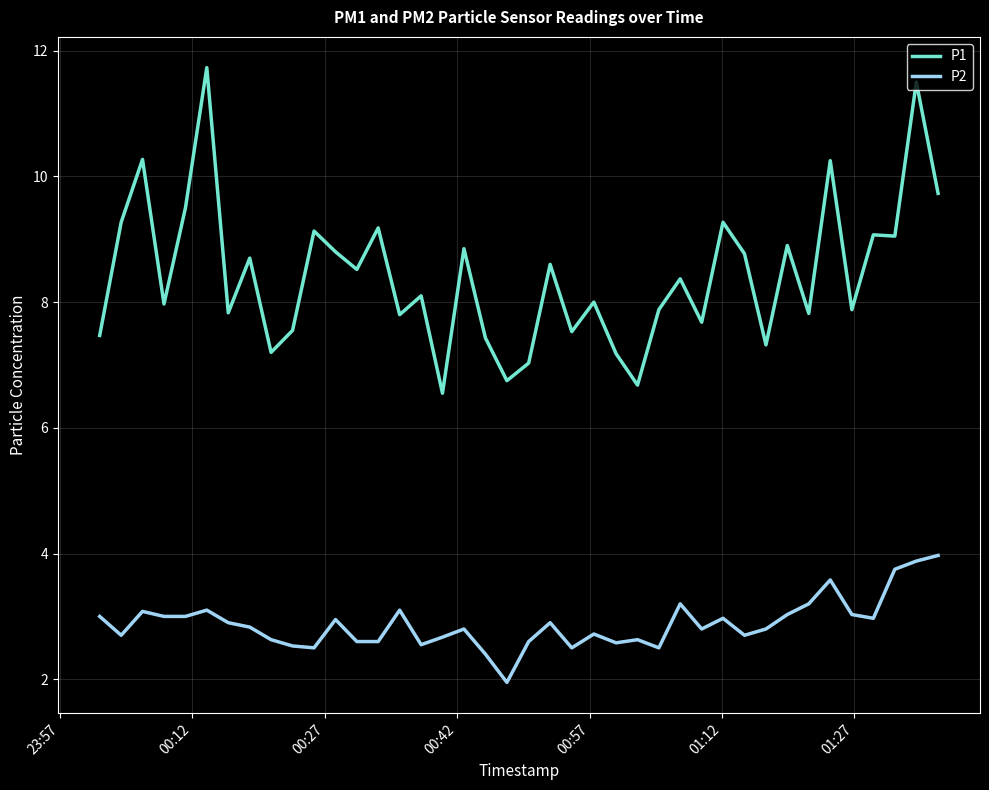

True or false: P1 and P2 intersect in this chart.

False